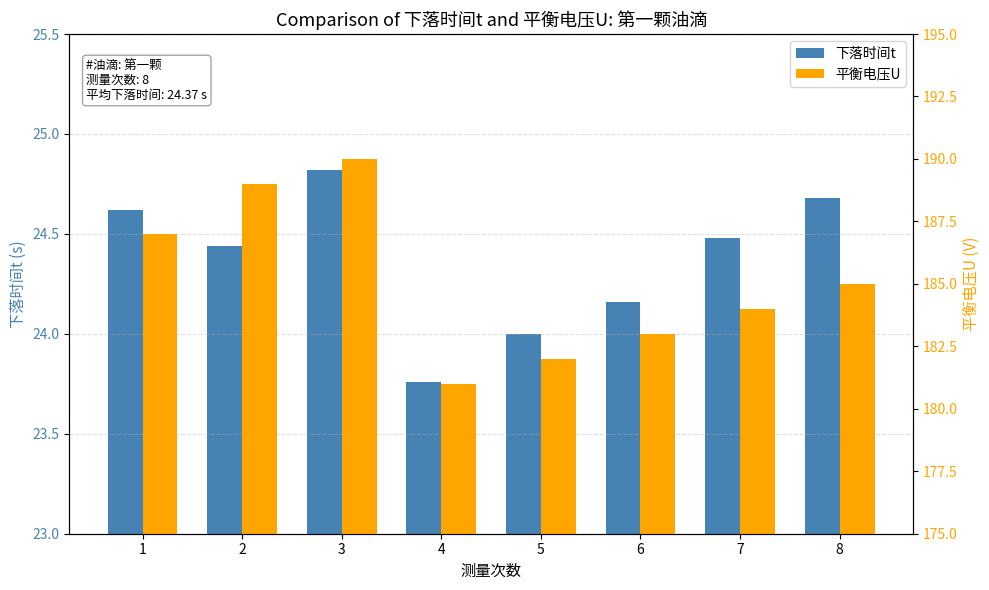

Count the 平衡电压U values in the range 183 to 189.

5